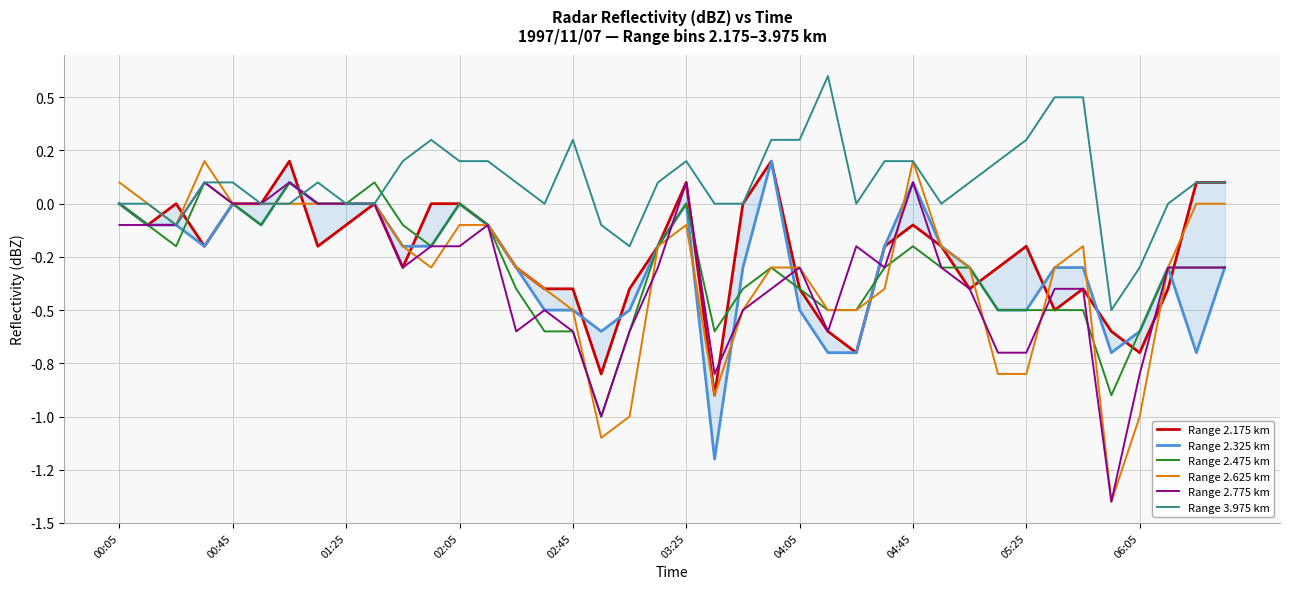

Reading left to right, what are all the values shown in this chart?

Range 2.175 km: 0.0	-0.1	-0.0	-0.2	-0.0	0.0	0.2	-0.2	-0.1	0.0	-0.3	-0.0	-0.0	-0.1	-0.3	-0.4	-0.4	-0.8	-0.4	-0.2	0.1	-0.9	0.0	0.2	-0.4	-0.6	-0.7	-0.2	-0.1	-0.2	-0.4	-0.3	-0.2	-0.5	-0.4	-0.6	-0.7	-0.4	0.1	0.1
Range 2.325 km: 0.0	-0.1	-0.1	-0.2	0.0	-0.1	0.1	-0.0	-0.0	-0.0	-0.2	-0.2	-0.0	-0.1	-0.3	-0.5	-0.5	-0.6	-0.5	-0.2	-0.0	-1.2	-0.3	0.2	-0.5	-0.7	-0.7	-0.2	0.1	-0.2	-0.3	-0.5	-0.5	-0.3	-0.3	-0.7	-0.6	-0.3	-0.7	-0.3
Range 2.475 km: 0.0	-0.1	-0.2	0.1	0.0	-0.1	0.1	0.0	-0.0	0.1	-0.1	-0.2	-0.0	-0.1	-0.4	-0.6	-0.6	-1.0	-0.6	-0.2	-0.0	-0.6	-0.4	-0.3	-0.4	-0.5	-0.5	-0.3	-0.2	-0.3	-0.3	-0.5	-0.5	-0.5	-0.5	-0.9	-0.6	-0.3	-0.3	-0.3
Range 2.625 km: 0.1	-0.0	-0.1	0.2	0.0	-0.0	0.0	-0.0	0.0	-0.0	-0.2	-0.3	-0.1	-0.1	-0.3	-0.4	-0.5	-1.1	-1.0	-0.2	-0.1	-0.9	-0.5	-0.3	-0.3	-0.5	-0.5	-0.4	0.2	-0.2	-0.3	-0.8	-0.8	-0.3	-0.2	-1.4	-1.0	-0.3	-0.0	0.0
Range 2.775 km: -0.1	-0.1	-0.1	0.1	0.0	-0.0	0.1	-0.0	0.0	-0.0	-0.3	-0.2	-0.2	-0.1	-0.6	-0.5	-0.6	-1.0	-0.6	-0.3	0.1	-0.8	-0.5	-0.4	-0.3	-0.6	-0.2	-0.3	0.1	-0.3	-0.4	-0.7	-0.7	-0.4	-0.4	-1.4	-0.8	-0.3	-0.3	-0.3
Range 3.975 km: 0.0	-0.0	-0.1	0.1	0.1	-0.0	0.0	0.1	0.0	0.0	0.2	0.3	0.2	0.2	0.1	-0.0	0.3	-0.1	-0.2	0.1	0.2	0.0	0.0	0.3	0.3	0.6	0.0	0.2	0.2	0.0	0.1	0.2	0.3	0.5	0.5	-0.5	-0.3	0.0	0.1	0.1